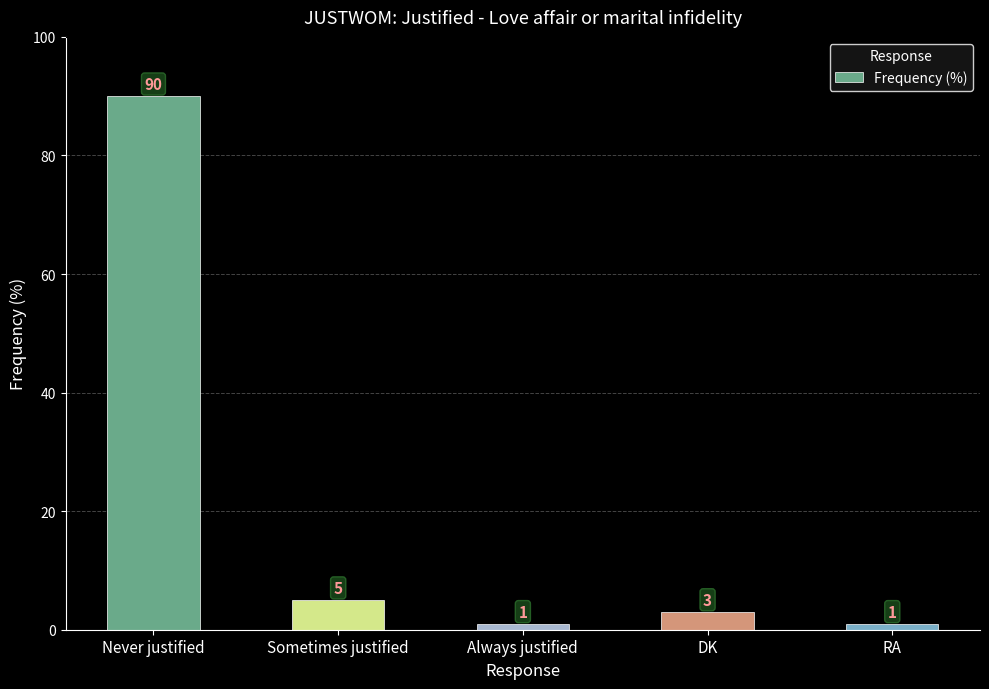

What is the label of the 1st bar from the right?

RA